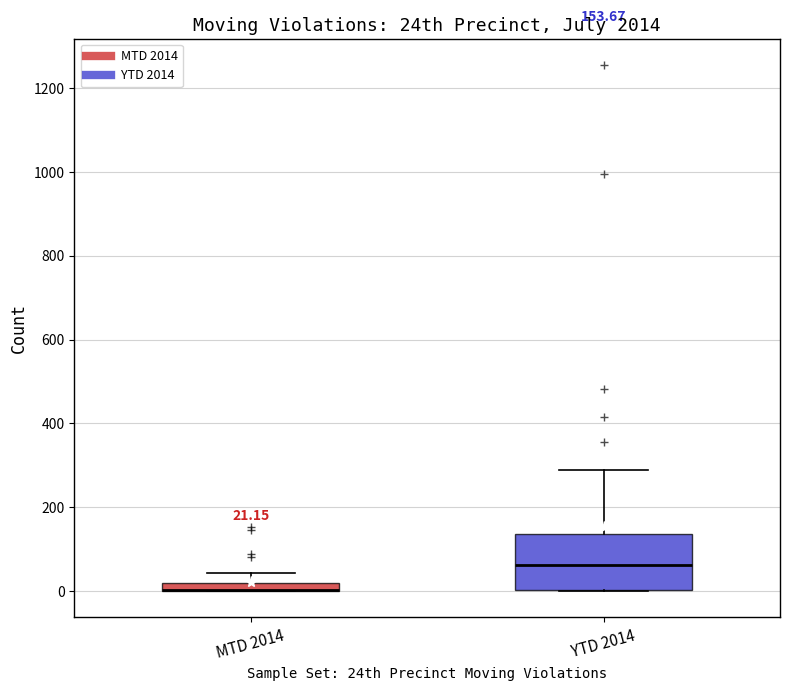

Comparing the boxes themselves (not the whiskers), which one is the tallest?

YTD 2014